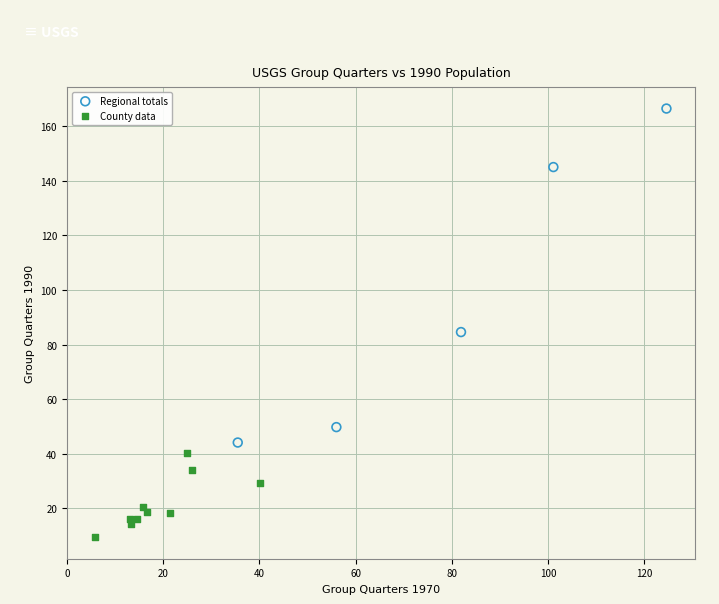

Which series reaches the maximum Y coordinate?

Regional totals